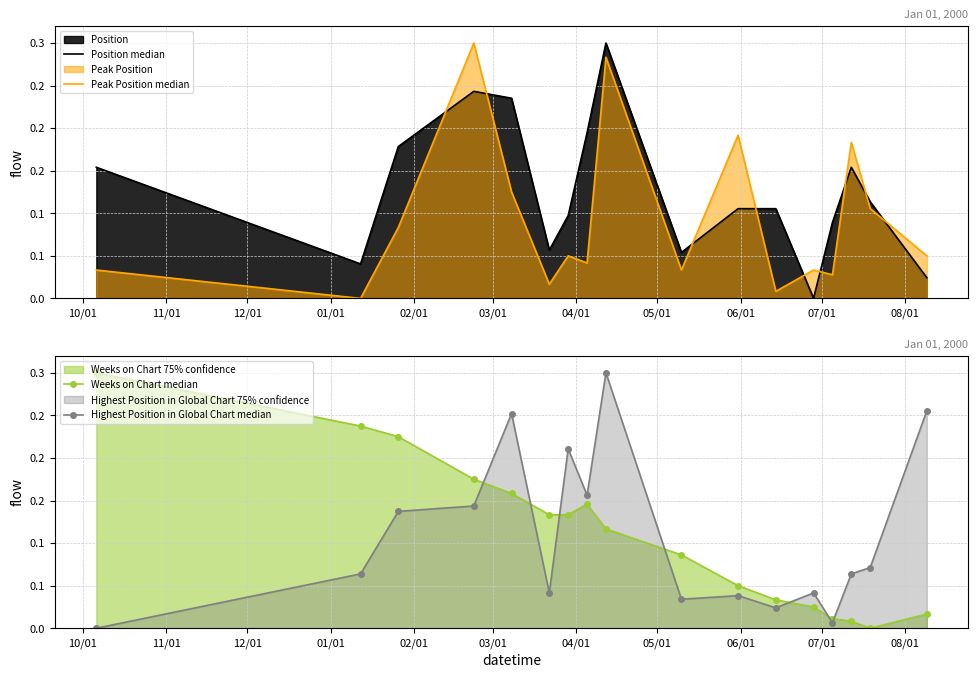

What are all the series names shown in the legend?

Position median, Peak Position median, Weeks on Chart median, Highest Position in Global Chart median